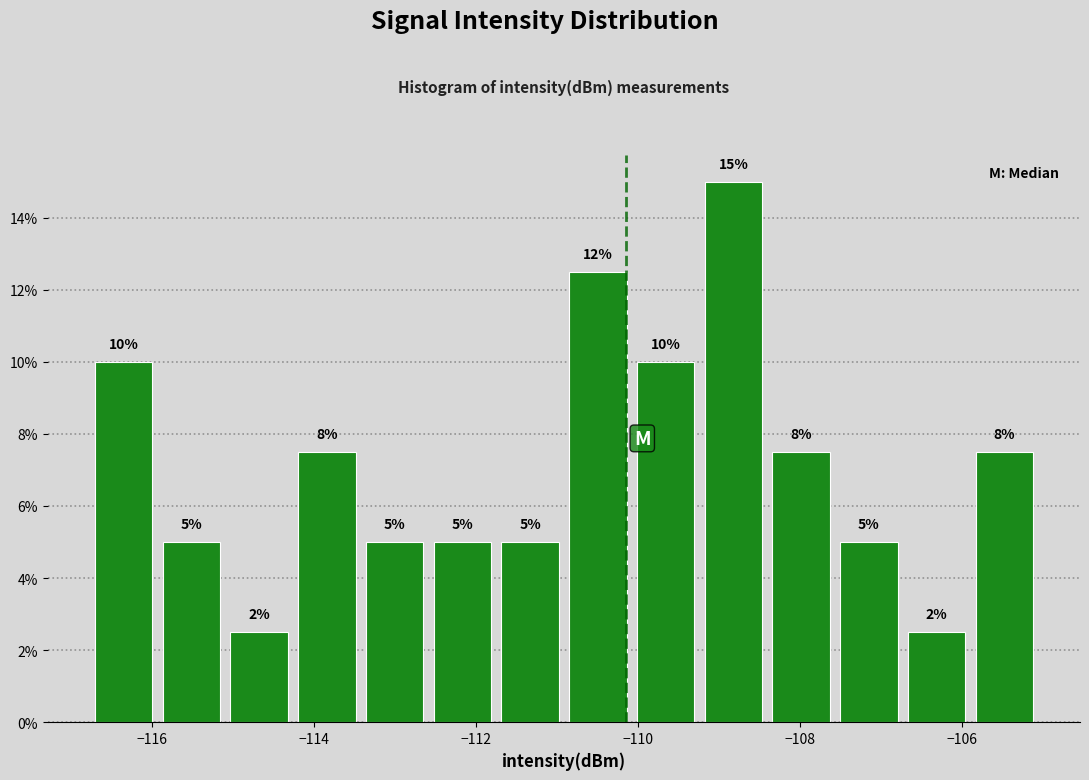

Over which range of the x-axis is the bar tallest?

-109.2 to -108.4